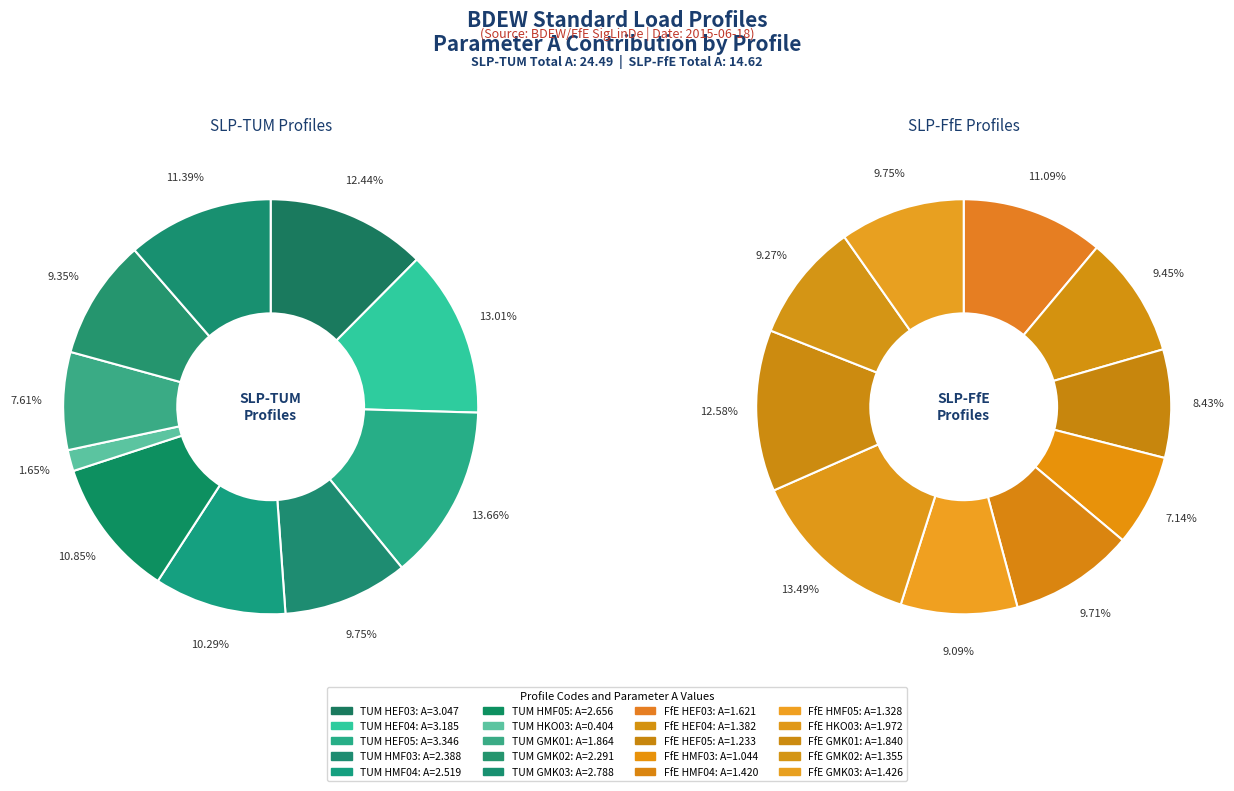

What is the smallest slice in the pie chart?

HKO03